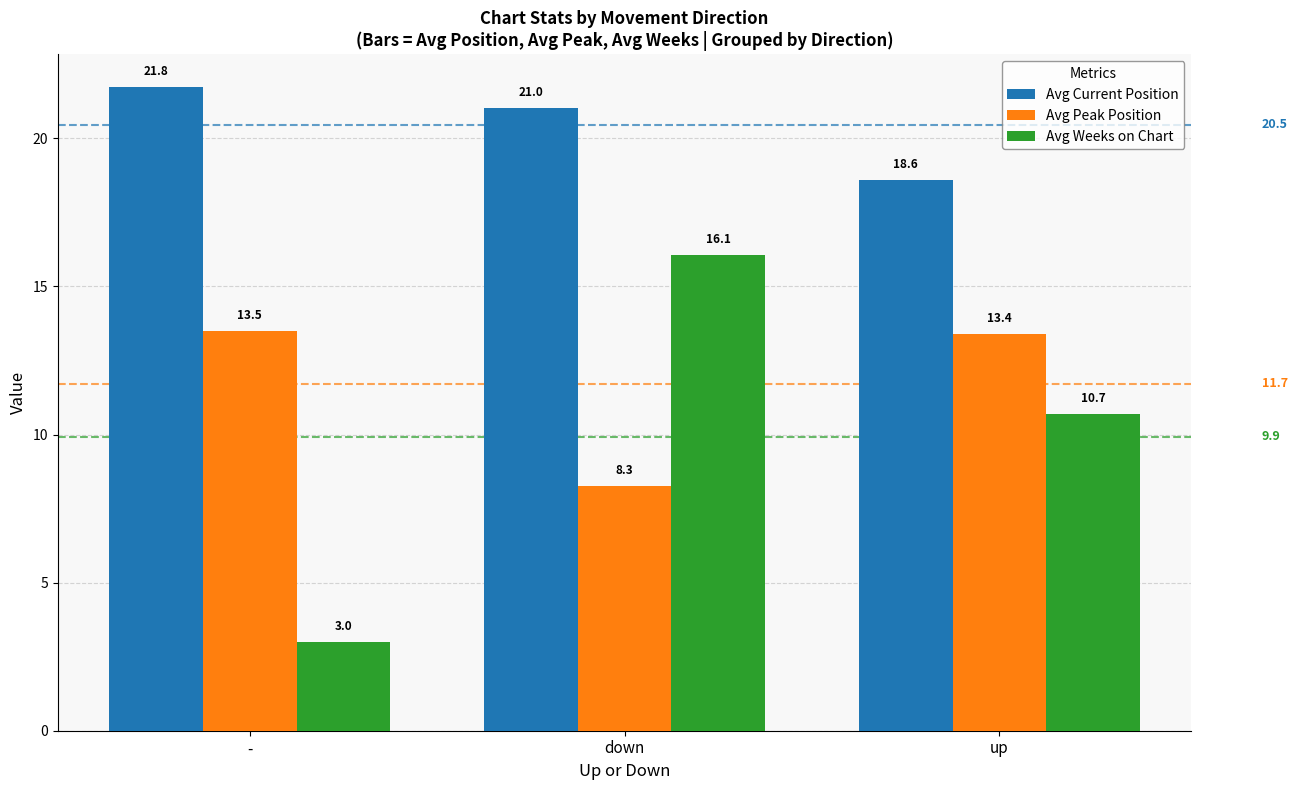

Rank the series by their maximum value, from highest to lowest.

Avg Current Position, Avg Weeks on Chart, Avg Peak Position